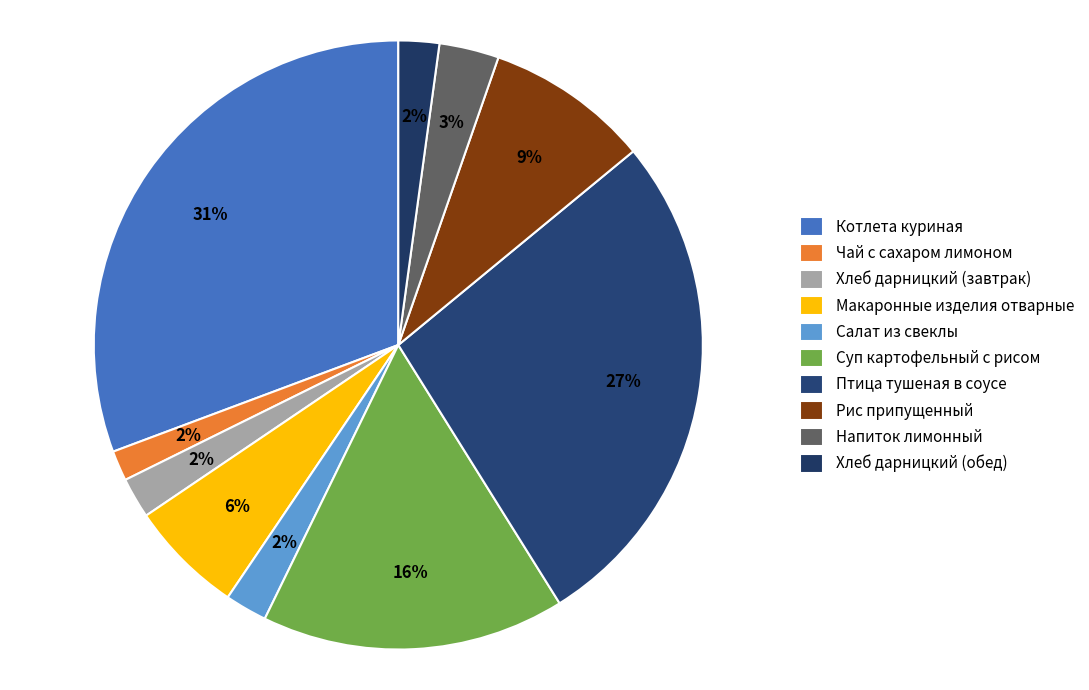

Combined, what portion of the pie is Котлета куриная and Салат из свеклы?

32.9%